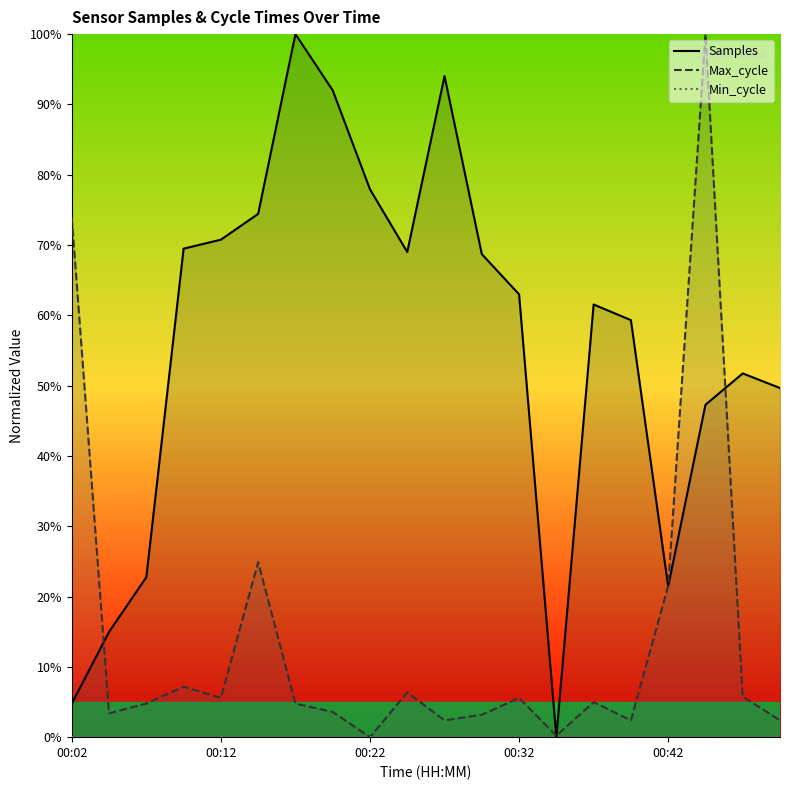

At which category does Samples reach its first local valley?

00:24